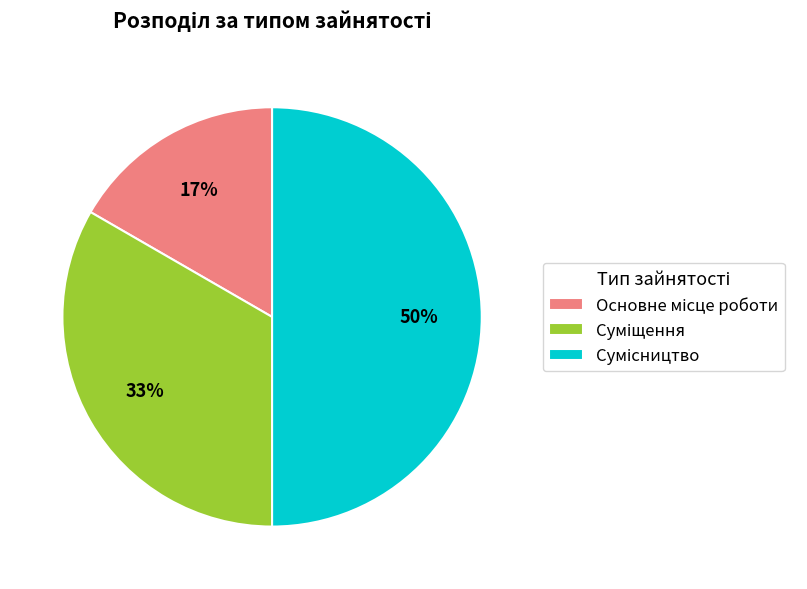

To the nearest percent, what is the average slice percentage?

33%